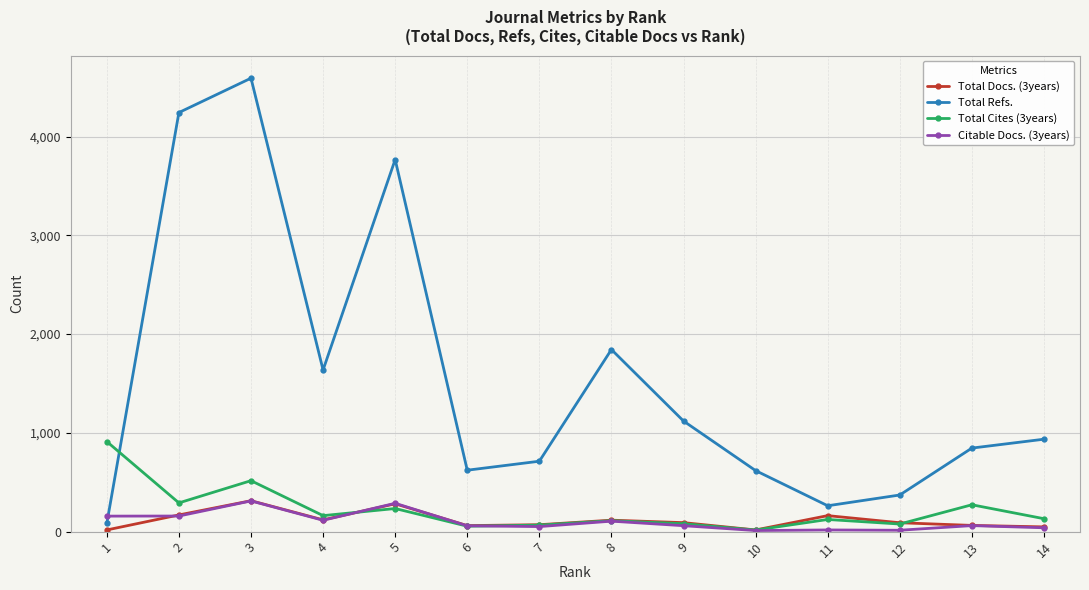

The value of Citable Docs. (3years) at 1 is 157. True or false?

True